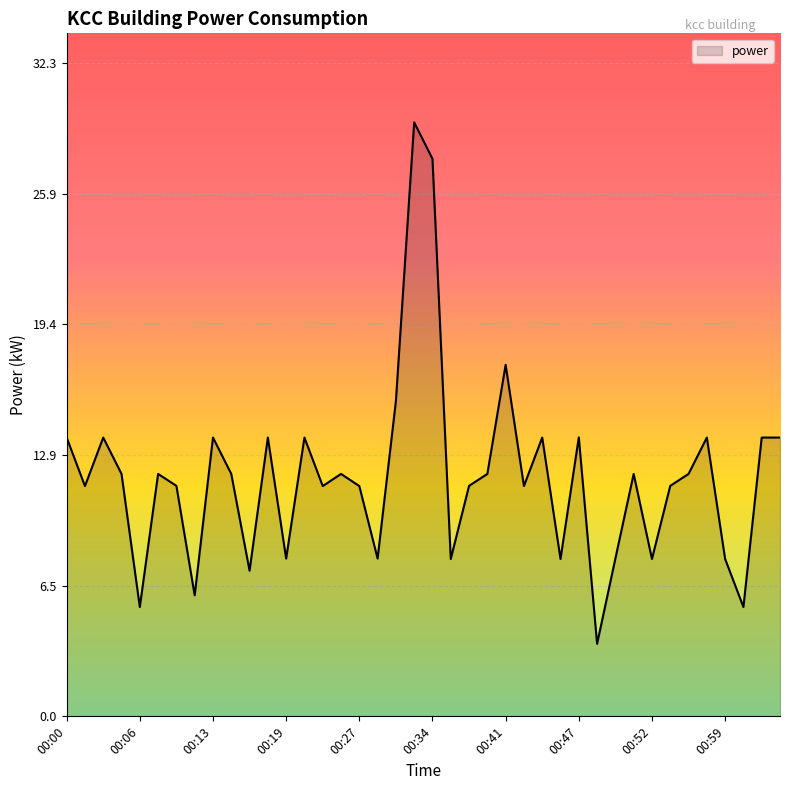

What is the smallest value displayed?

3.6